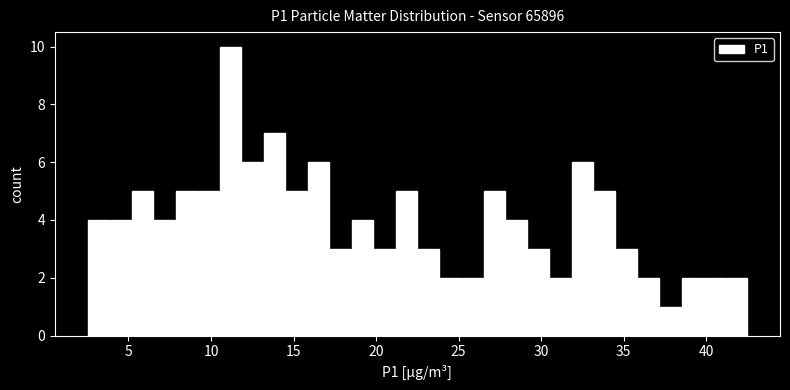

Around what value on the x-axis is the tallest bar? Give the approximate position of its centre, as read against the axis.

11.0